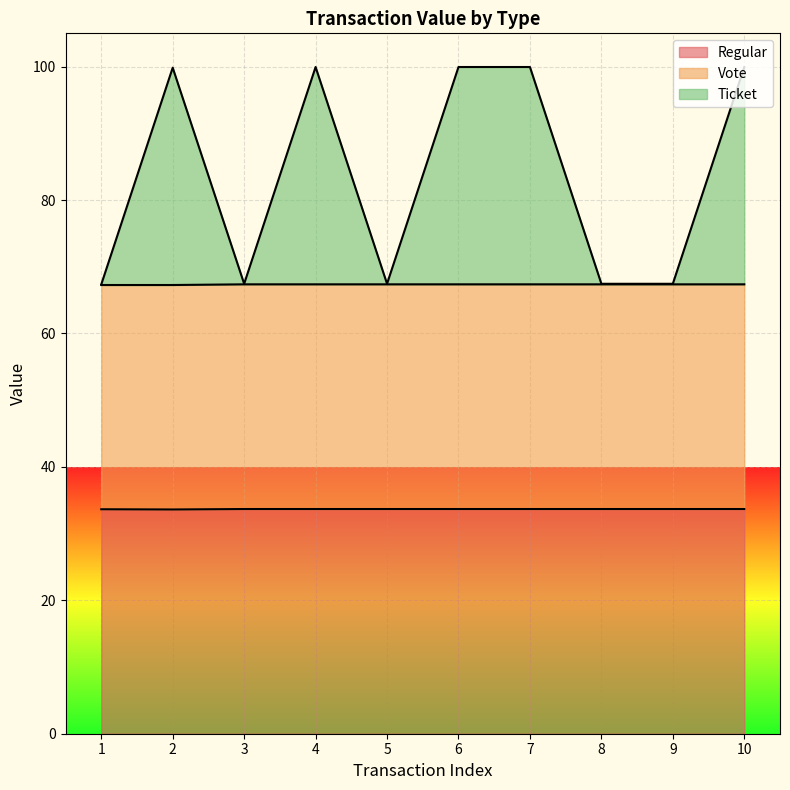

Does the chart display data point markers on the line(s)?

No